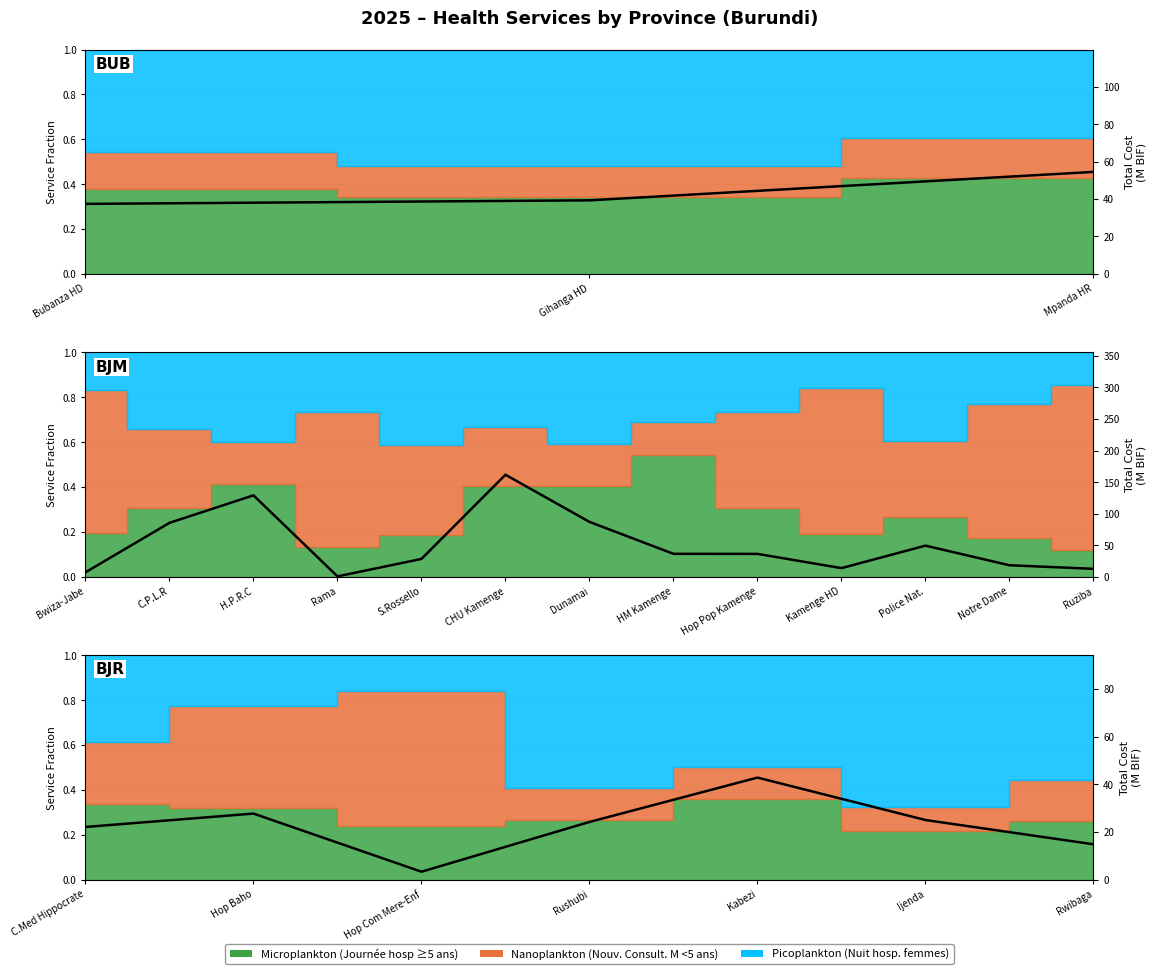

What is the value of the 2nd point from the left?

27.7